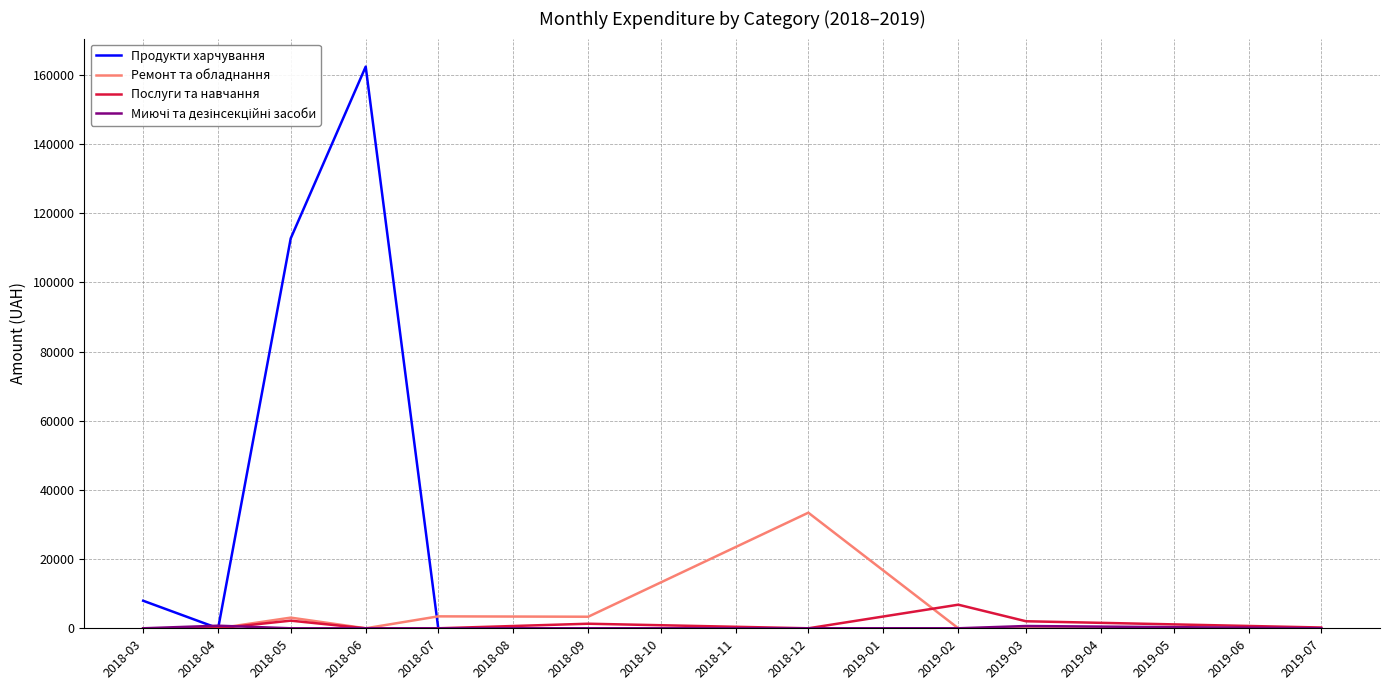

Which category has the highest value across all series?

2018-06